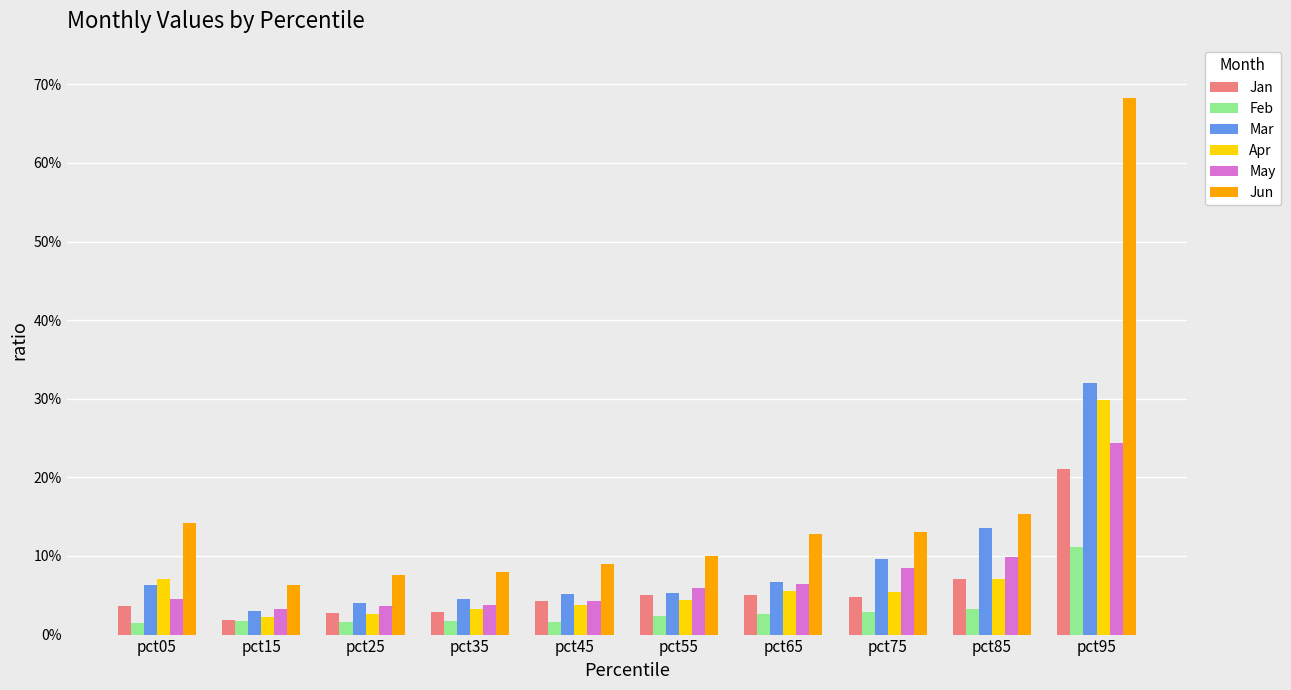

At which category does the chart reach its minimum across all series?

pct05